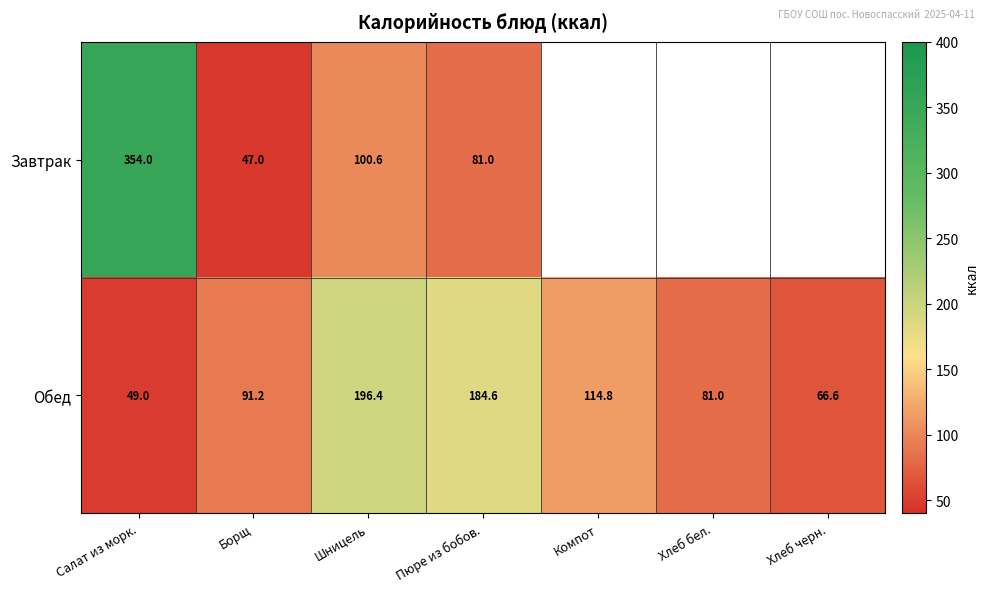

At which label does Обед first exceed 91?

Борщ